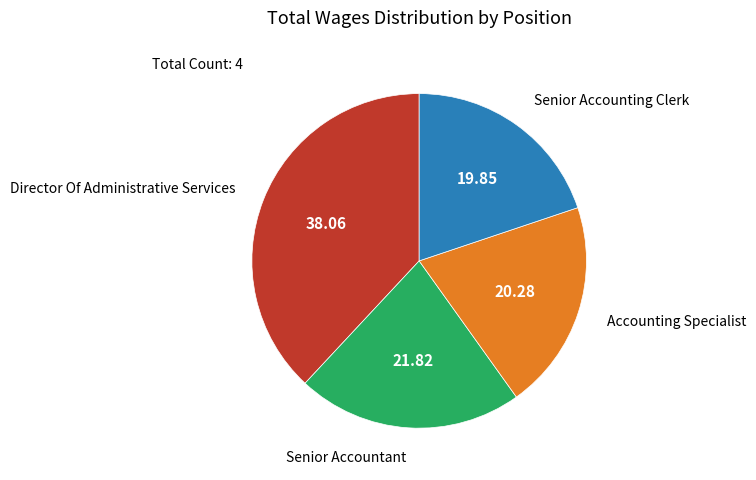

Which slice is the largest?

Director Of Administrative Services